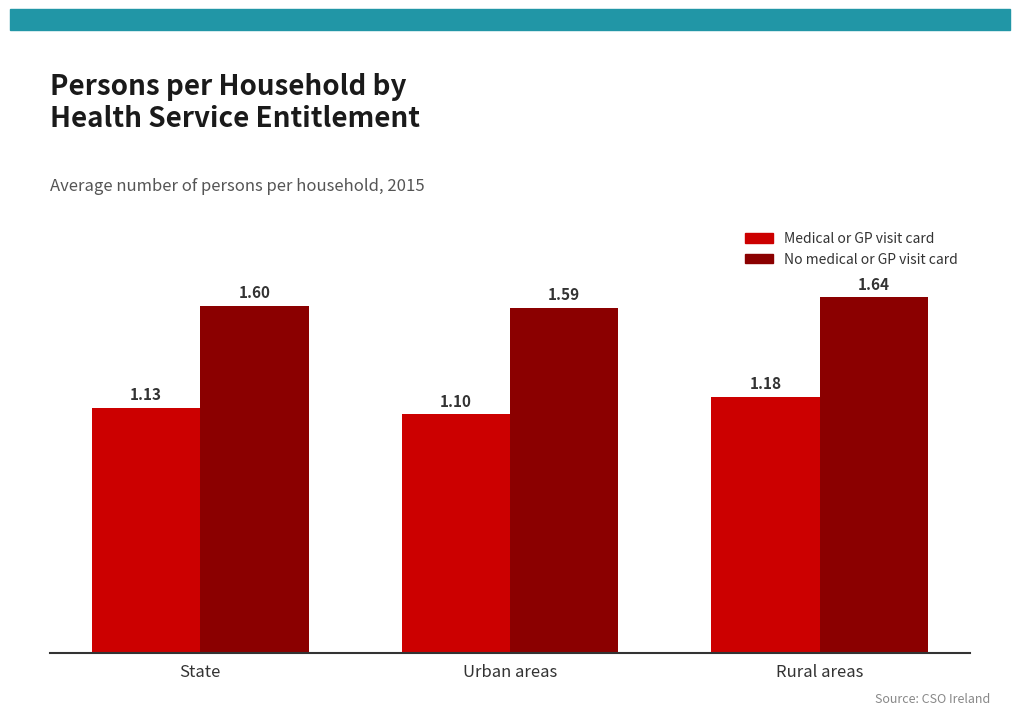

Rank the series at State from highest to lowest value.

No medical or GP visit card, Medical or GP visit card